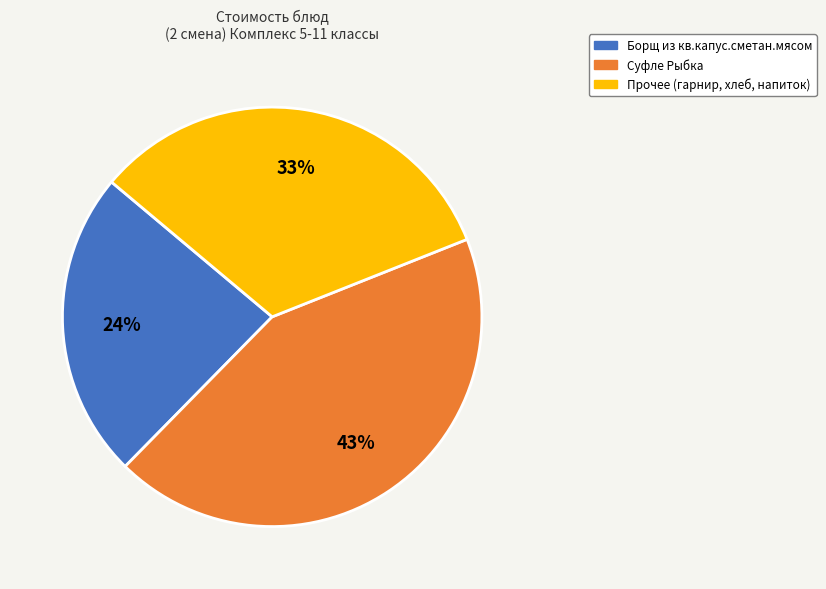

Approximately how many times larger is the value at Суфле Рыбка compared to Прочее (гарнир, хлеб, напиток)?

1.3